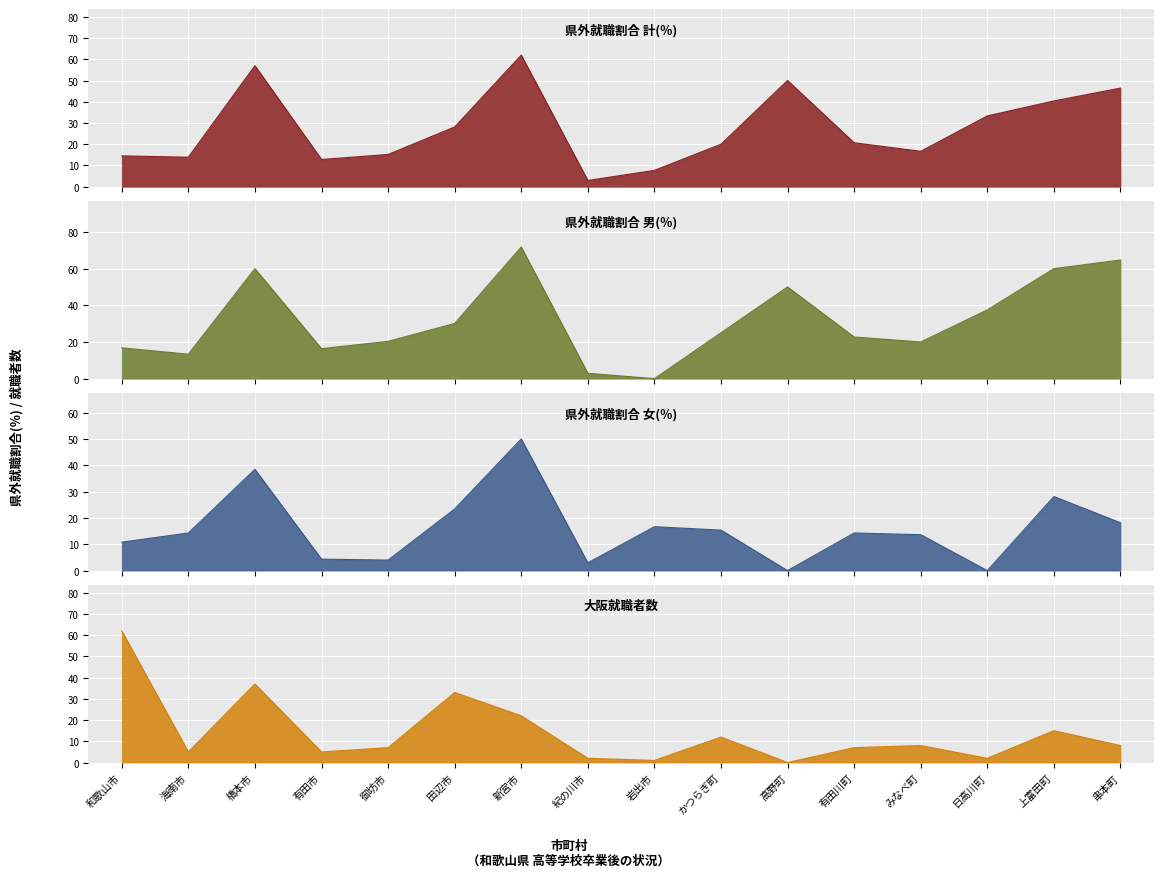

Which series has the widest spread of values?

男(％)